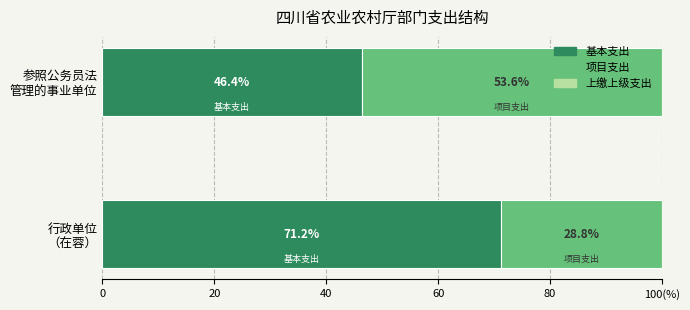

Are the bars horizontal?

Yes